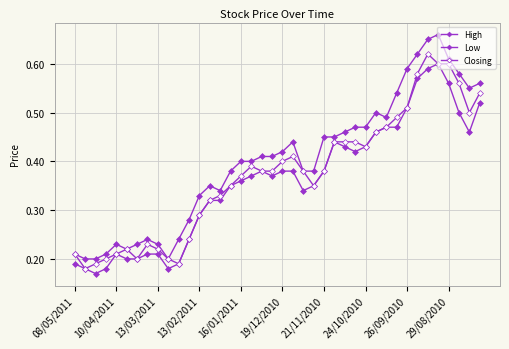

How many distinct data groups are displayed?

3